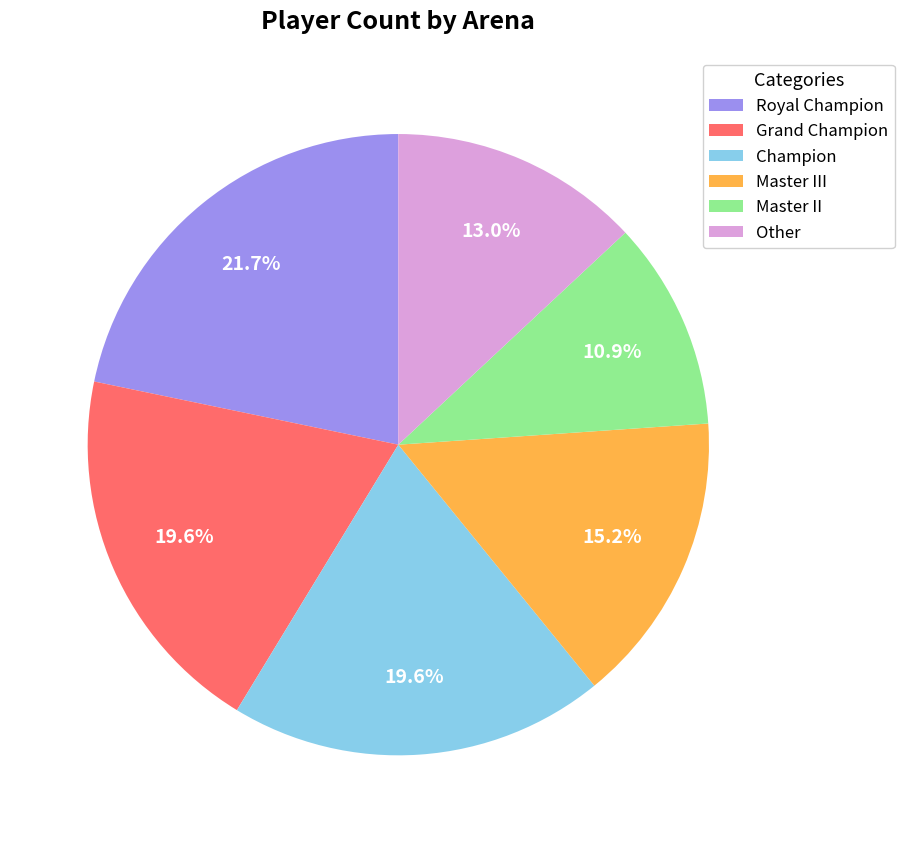

Approximately how many times larger is the value at Master II compared to Grand Champion?

0.6